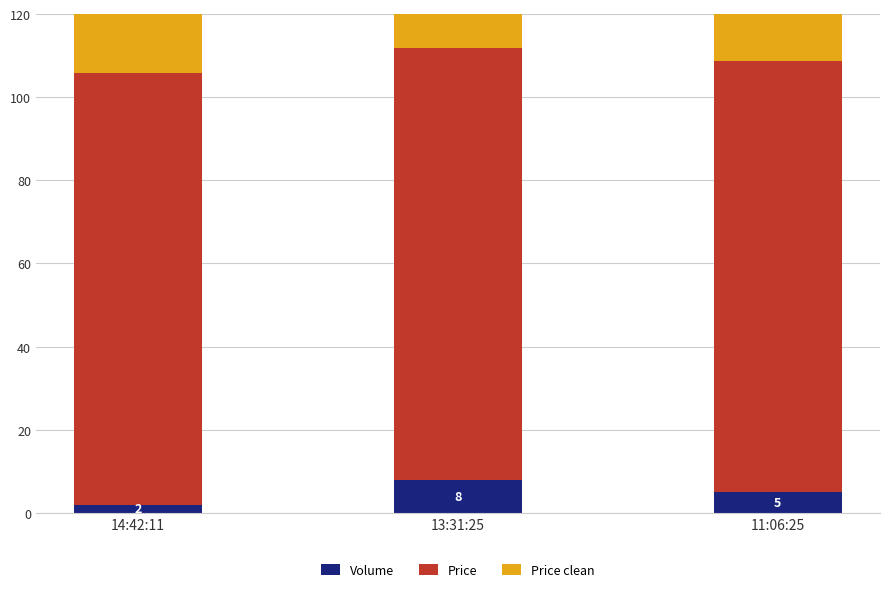

What is the minimum value shown in the chart?

2.0